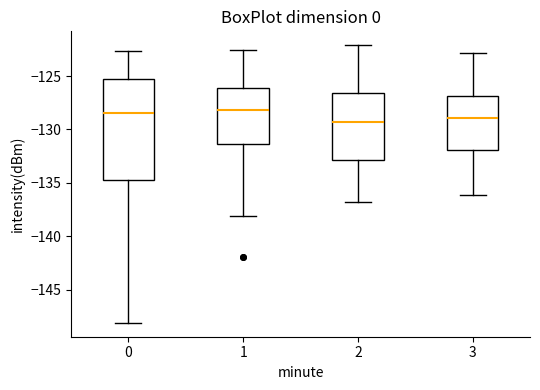

Reading left to right, transcribe this box plot: for each box, give where its median line is, the range the box spans, and where its two whiskers end, as read against the y-axis. The values are not printed on the chart, so give them approximately, as read against the axis.

0: median -128.5, box -134.5 to -125.5, whiskers -148.0 to -122.5
1: median -128.0, box -131.5 to -126.0, whiskers -138.0 to -122.5
2: median -129.5, box -133.0 to -126.5, whiskers -137.0 to -122.0
3: median -129.0, box -132.0 to -127.0, whiskers -136.0 to -123.0